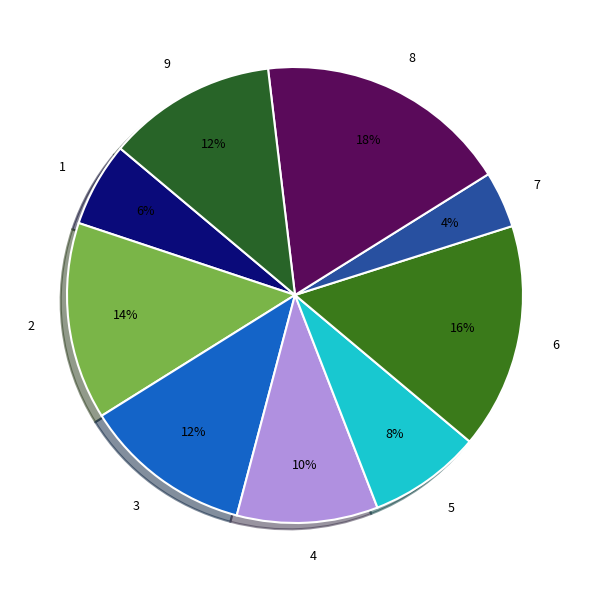

How many segments does this pie chart have?

9